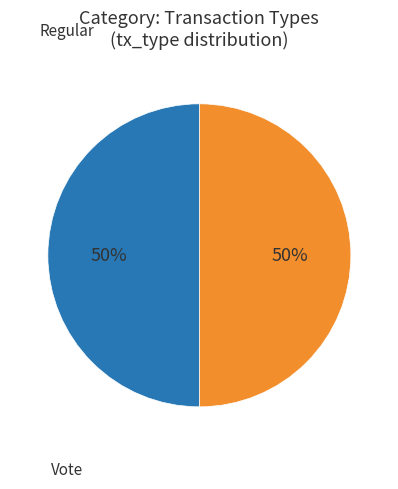

What is the ratio of the value at Vote to the value at Regular?

1.0